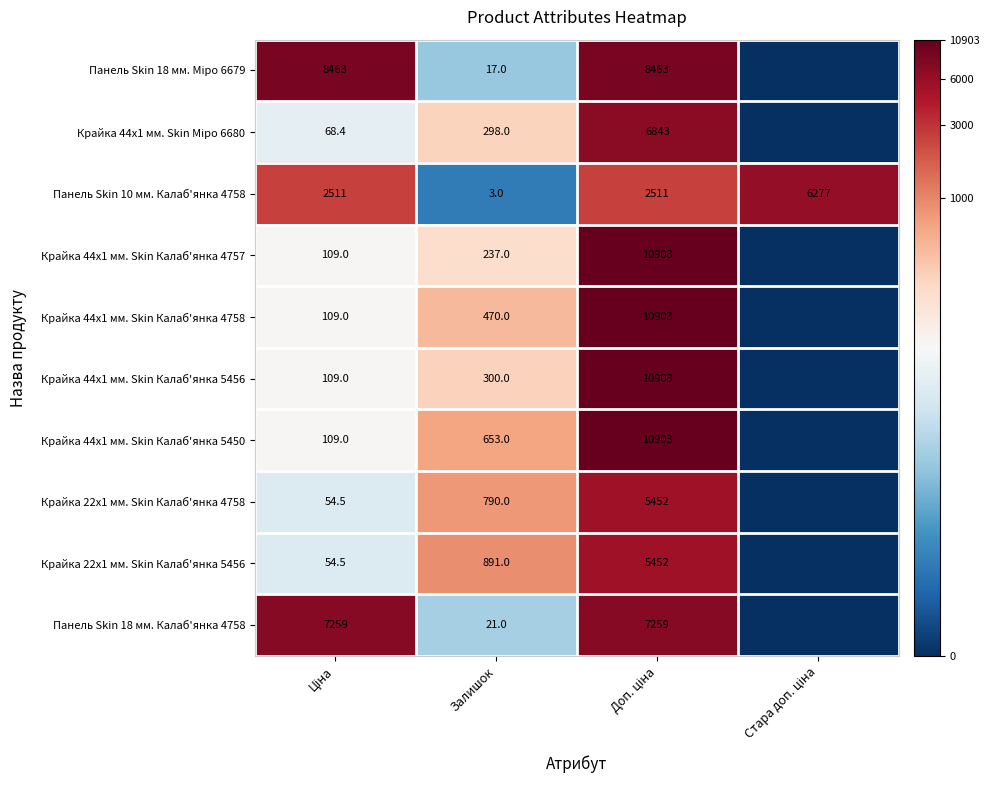

True or false: Крайка 44x1 мм. Skin Калаб'янка 4757 has a value of 237.0 at Залишок.

True